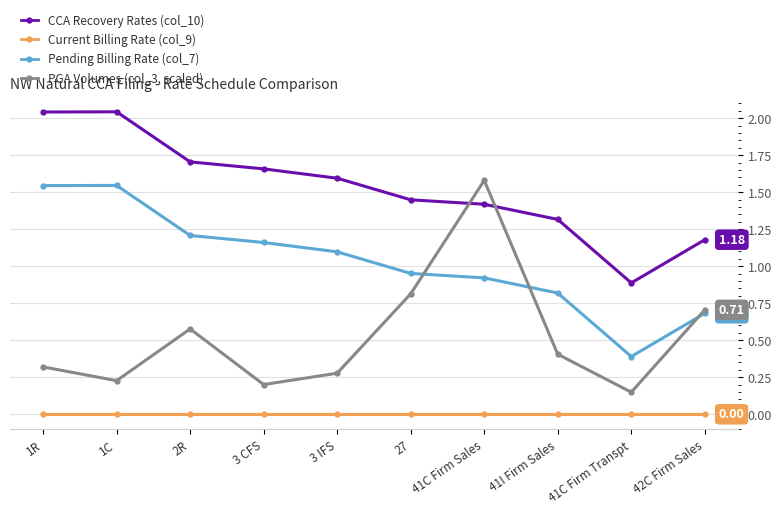

At which category does PGA Volumes (col_3, scaled) reach its first local valley?

1C